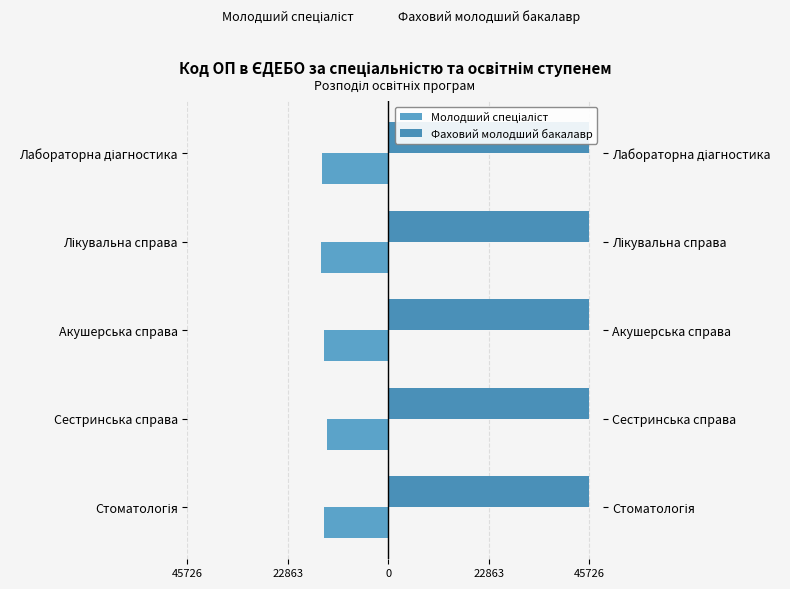

What is the average value of the Фаховий молодший бакалавр series?

45721